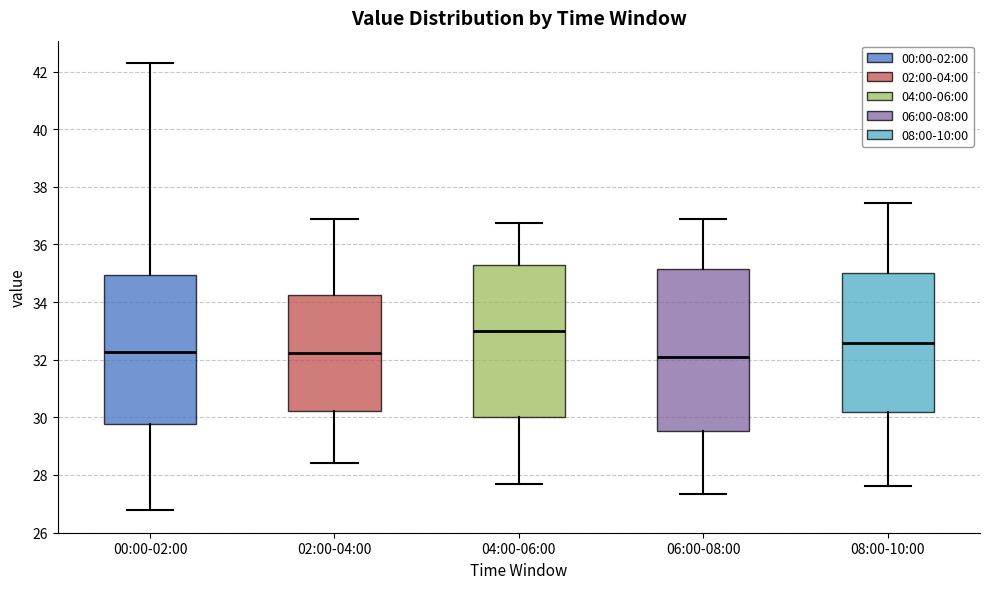

Reading left to right, read every box against the y-axis: the position of its median line, the range the box covers, and the ends of its whiskers. The values are not printed on the chart, so give them approximately, as read against the axis.

00:00-02:00: median 32.2, box 29.8 to 35.0, whiskers 26.8 to 42.4
02:00-04:00: median 32.2, box 30.2 to 34.2, whiskers 28.4 to 36.8
04:00-06:00: median 33.0, box 30.0 to 35.2, whiskers 27.6 to 36.8
06:00-08:00: median 32.2, box 29.6 to 35.2, whiskers 27.4 to 36.8
08:00-10:00: median 32.6, box 30.2 to 35.0, whiskers 27.6 to 37.4